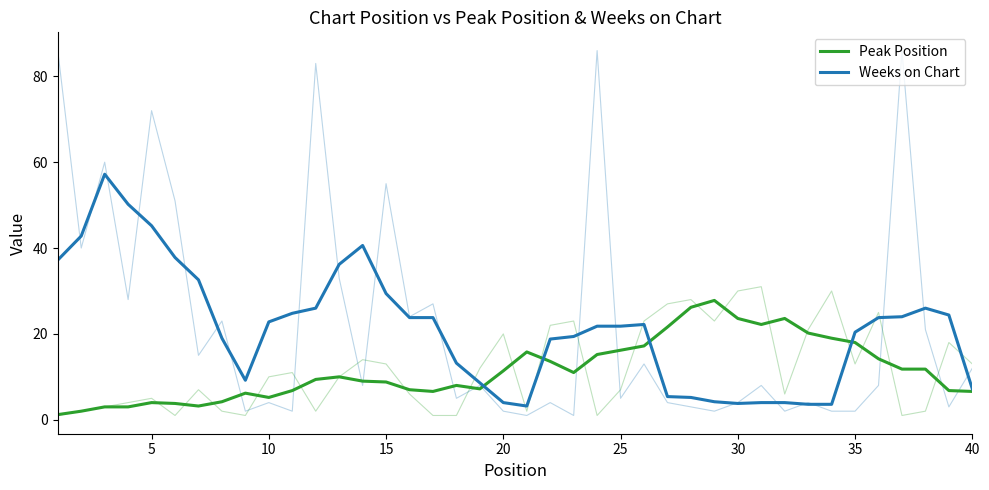

Rank the series by their maximum value, from lowest to highest.

Peak Position, Weeks on Chart